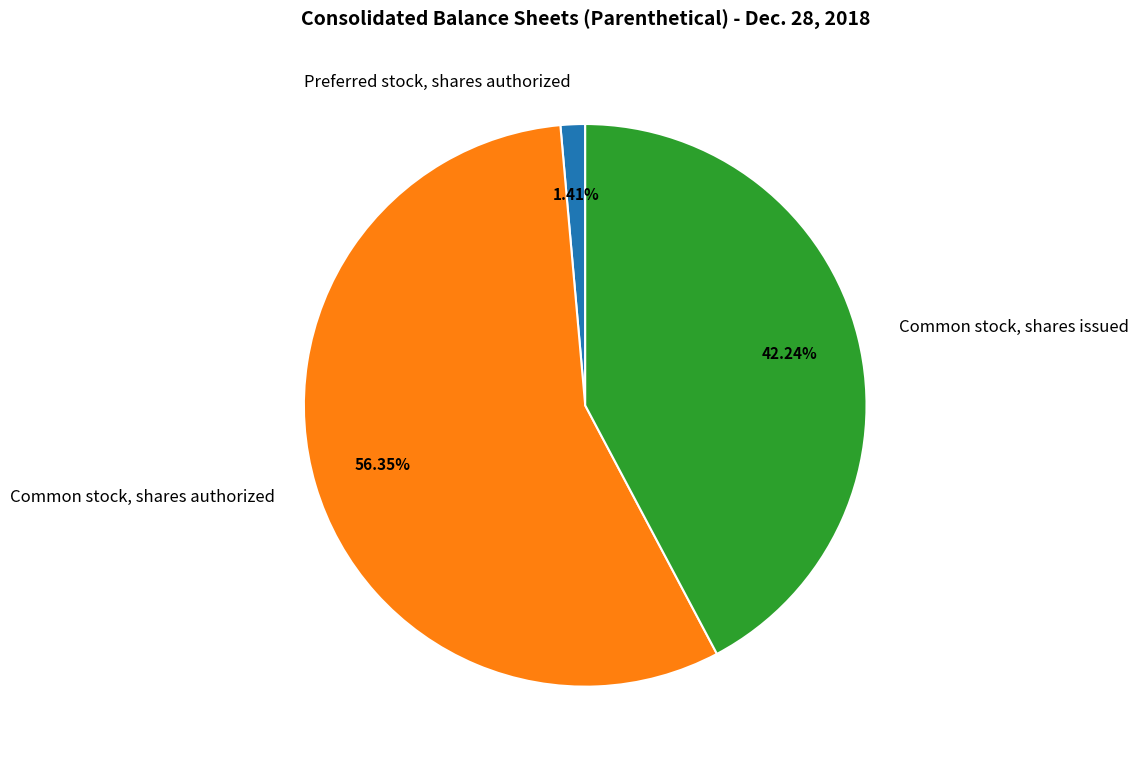

Combined, do Common stock, shares issued and Common stock, shares authorized account for over 50%?

Yes